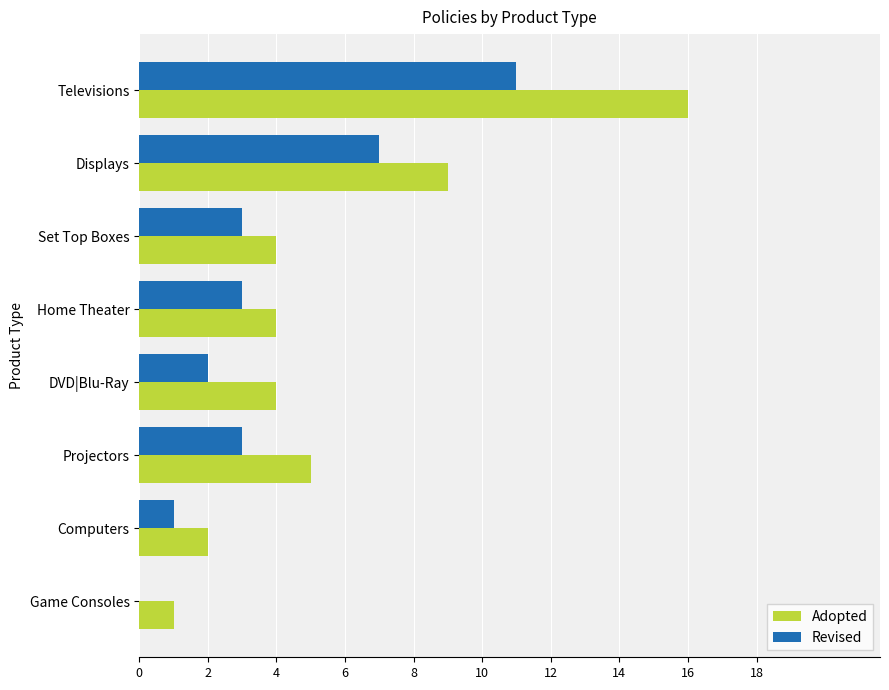

What are all the series names shown in the legend?

Adopted, Revised